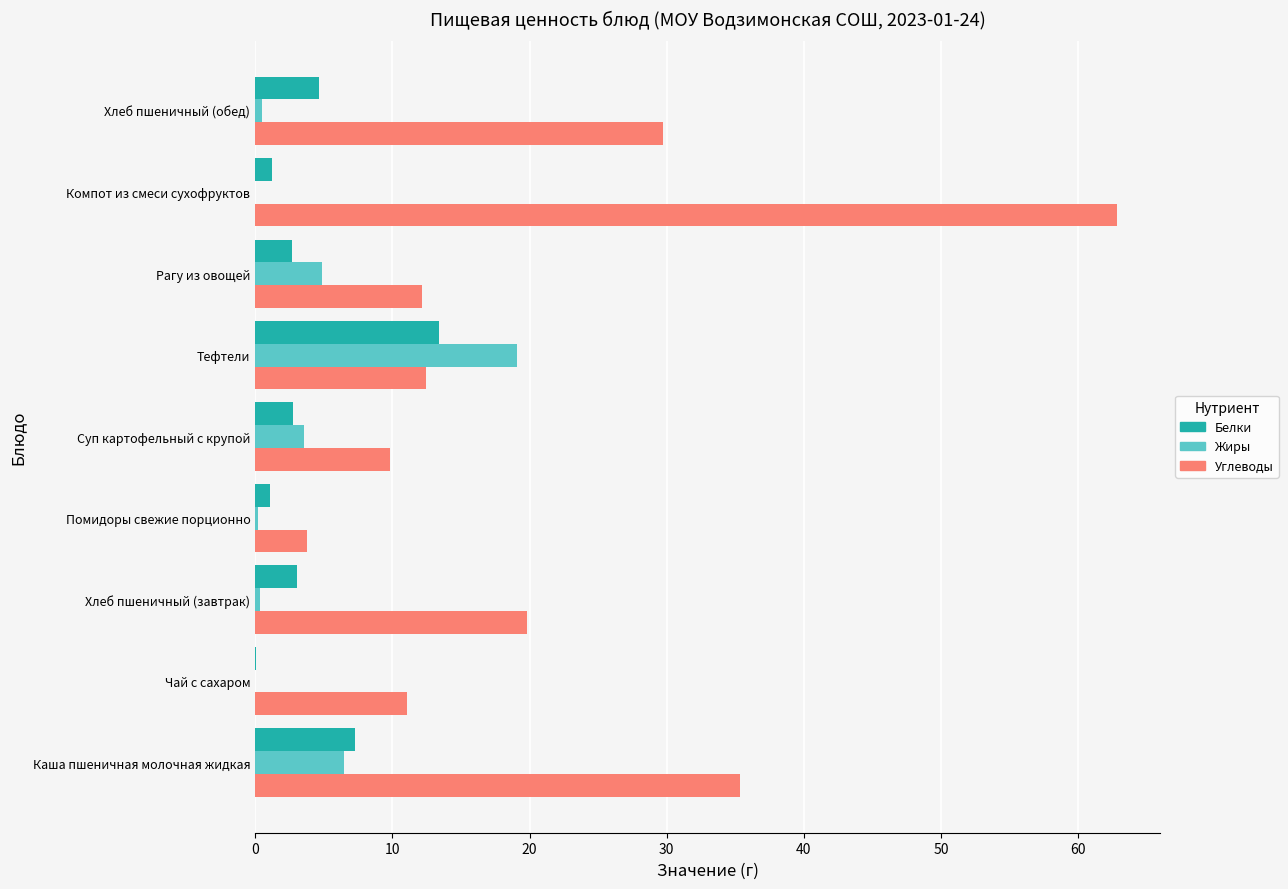

Which series has the largest total across all categories?

Углеводы